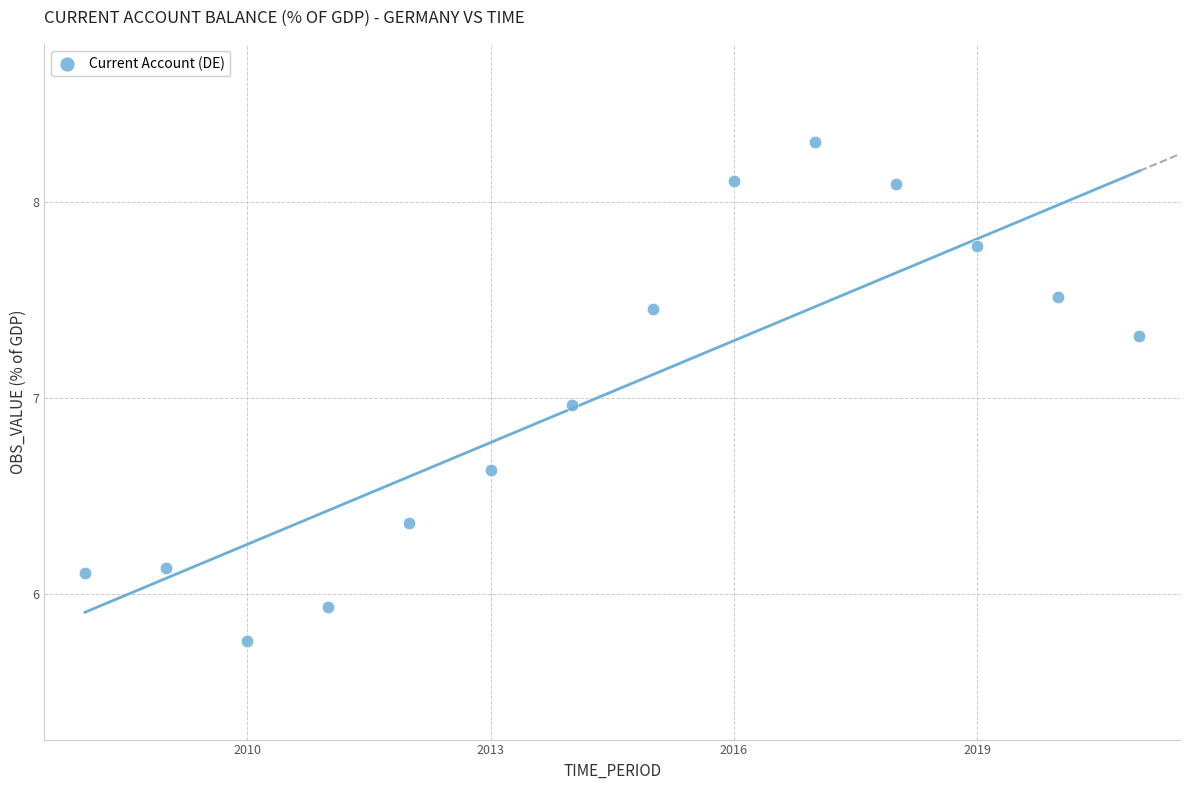

What is the range of X values (max minus min)?

13.0